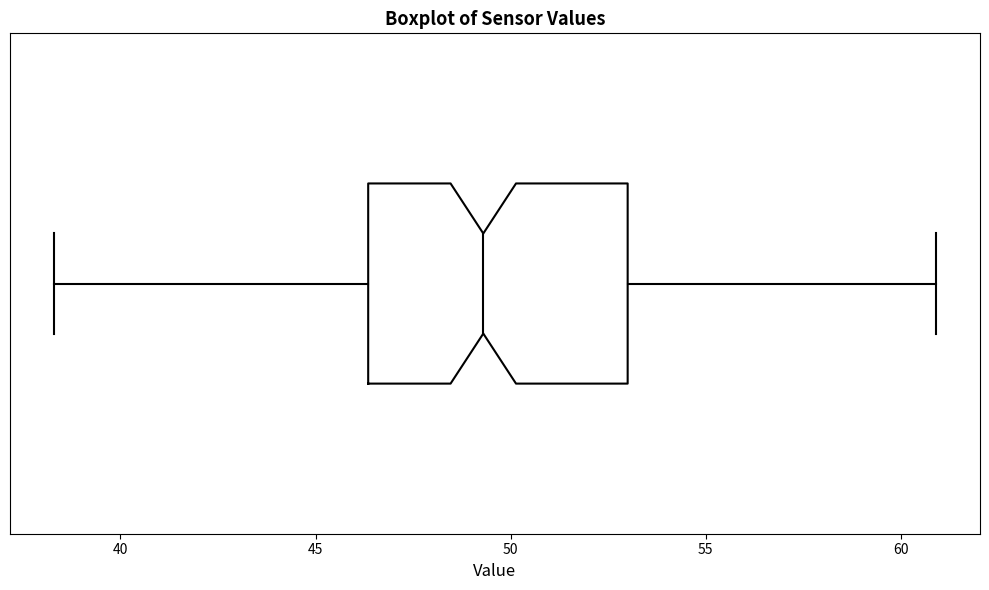

Where is the left edge of the box on the x-axis? The values are not printed on the chart, so give them approximately, as read against the axis.

46.5